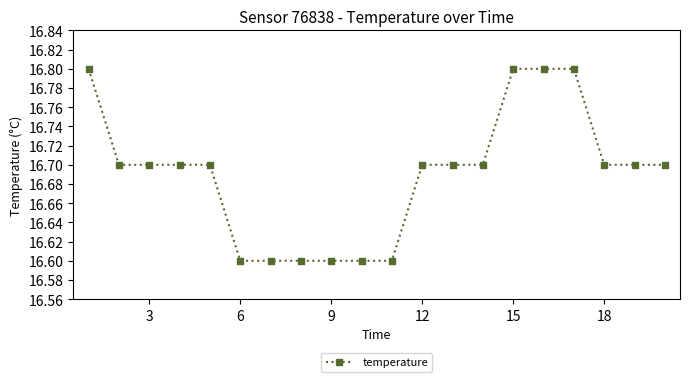

Does the chart display data point markers on the line(s)?

Yes